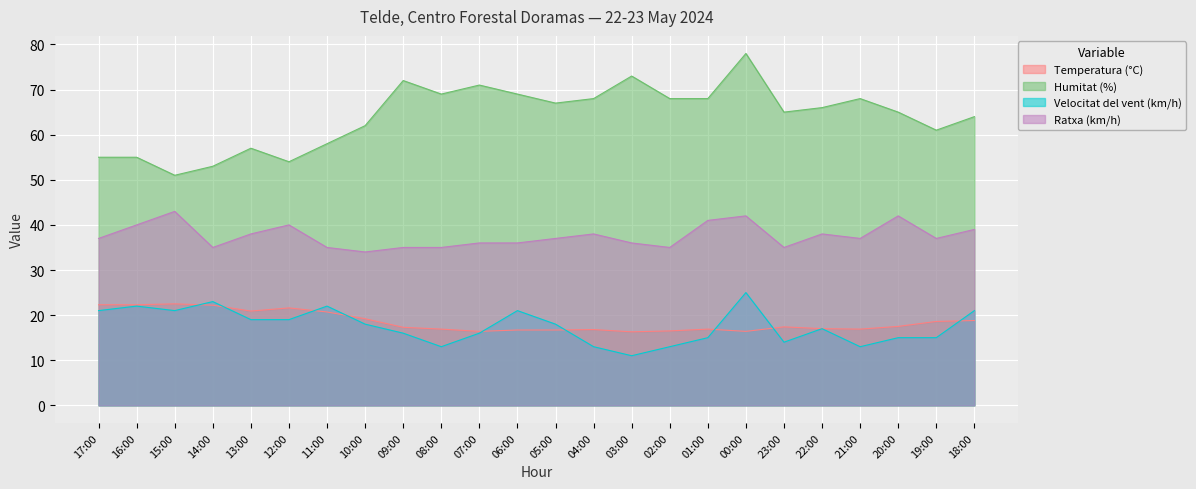

What is the maximum value shown in the chart?

78.0